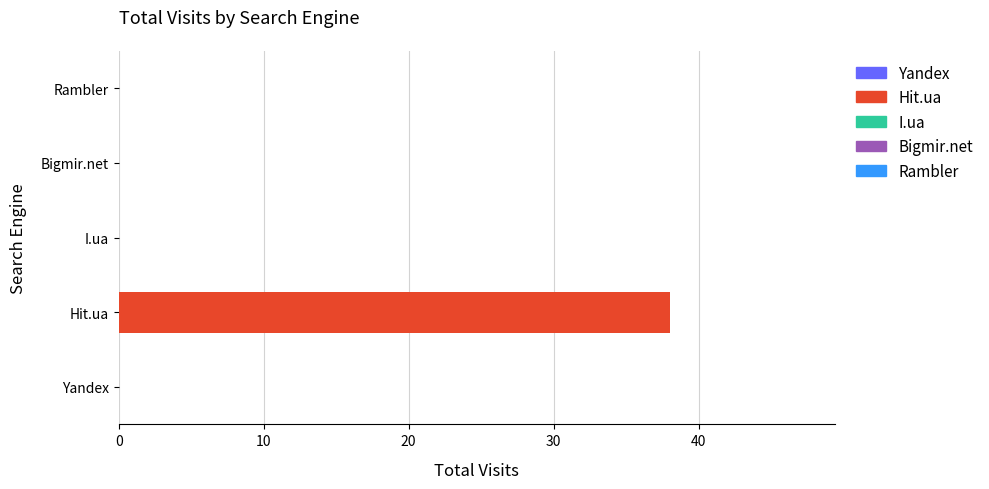

Read the value at Hit.ua.

38